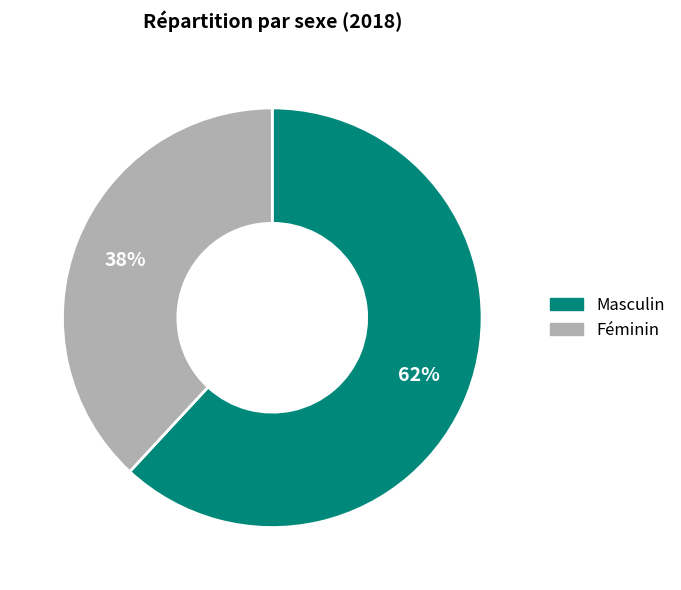

Combined, do Féminin and Masculin account for over 50%?

Yes